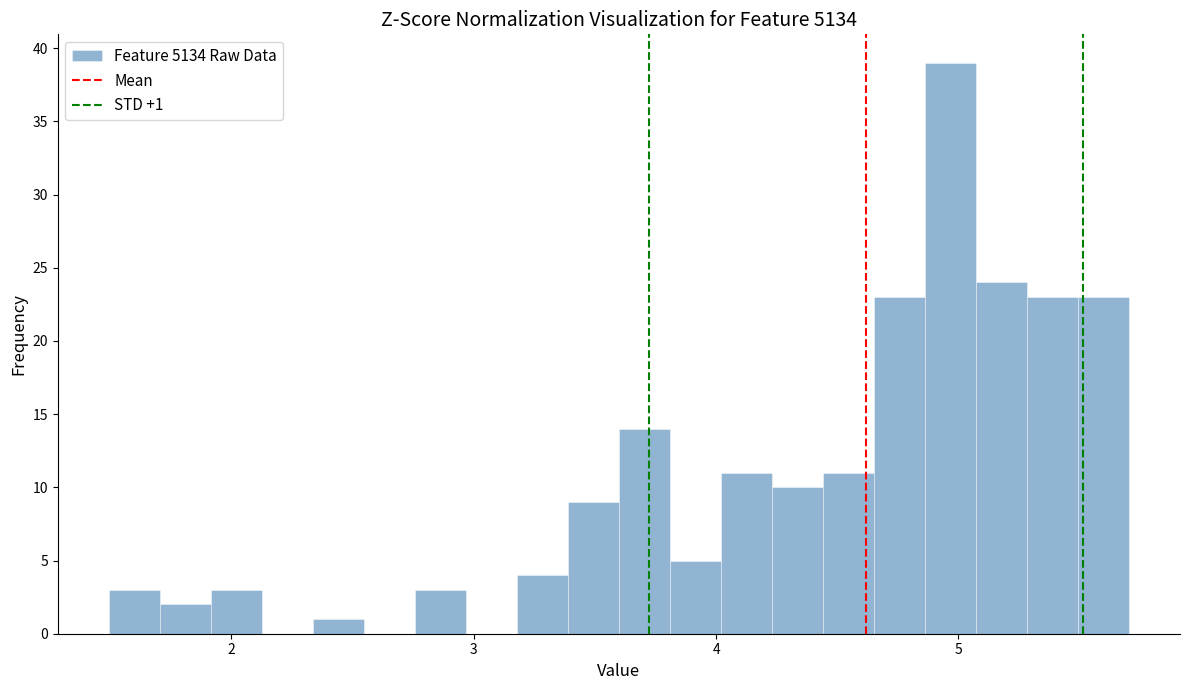

Read against the x-axis, roughly where is the centre of the tallest bar?

5.0